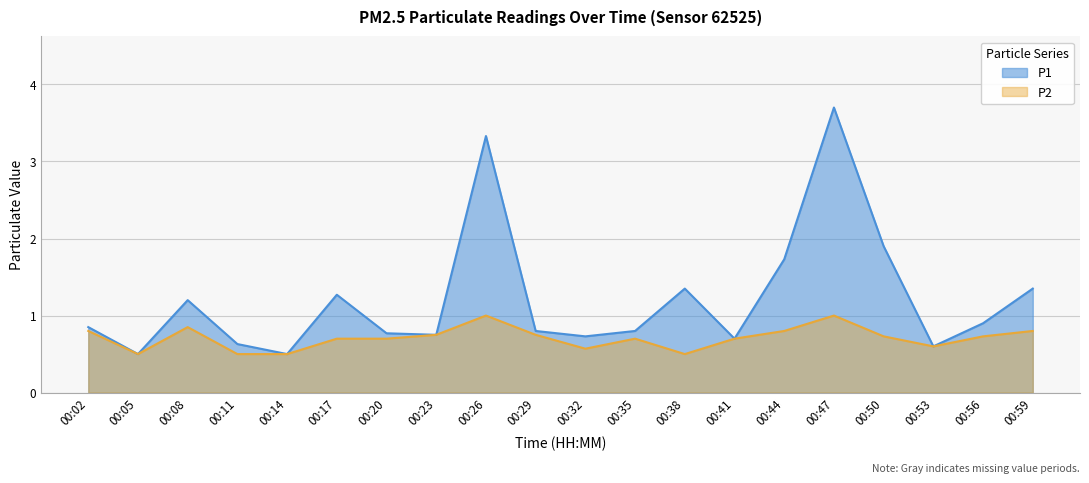

True or false: P1 and P2 intersect in this chart.

False